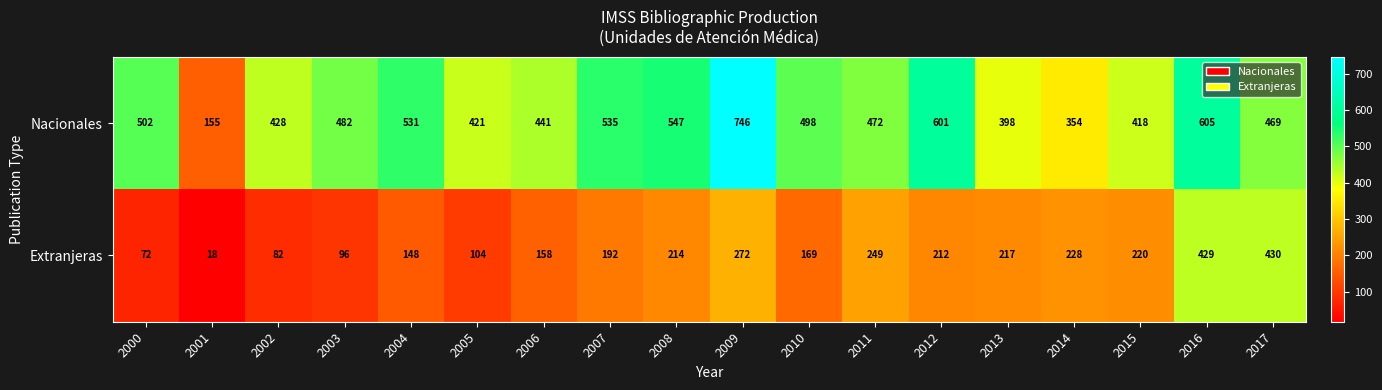

List the labels in order of Extranjeras value, largest first.

2017, 2016, 2009, 2011, 2014, 2015, 2013, 2008, 2012, 2007, 2010, 2006, 2004, 2005, 2003, 2002, 2000, 2001